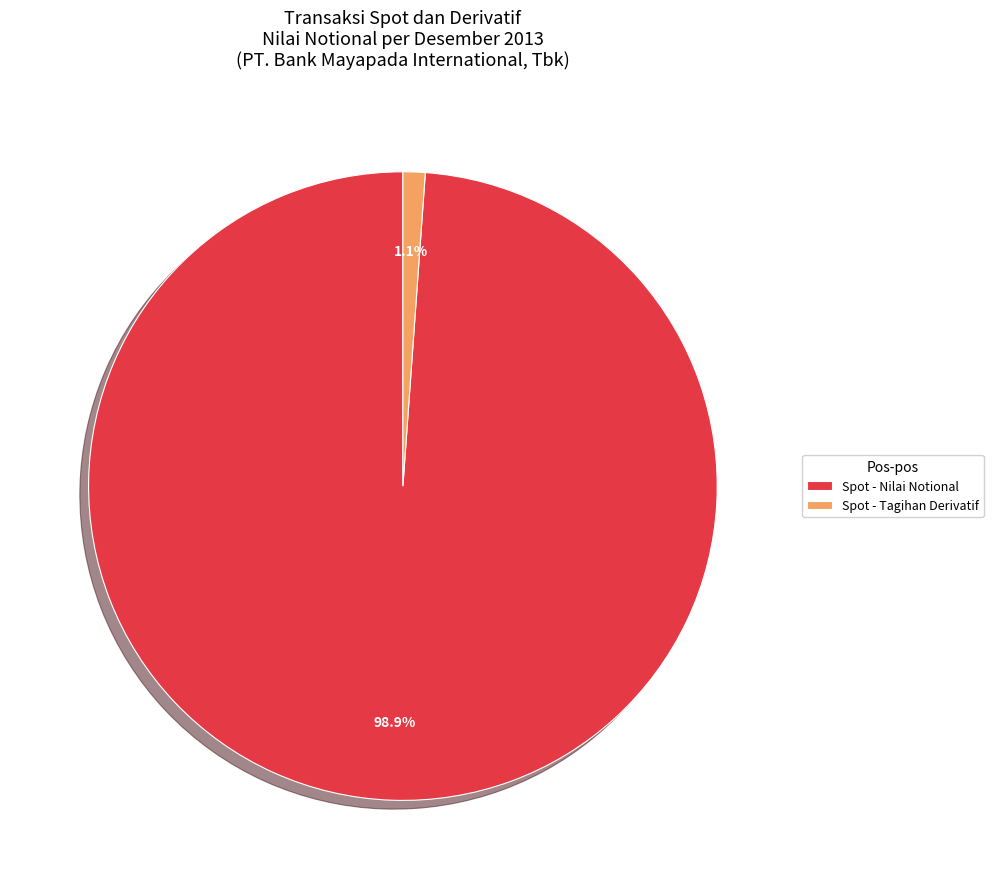

How many segments does this pie chart have?

2